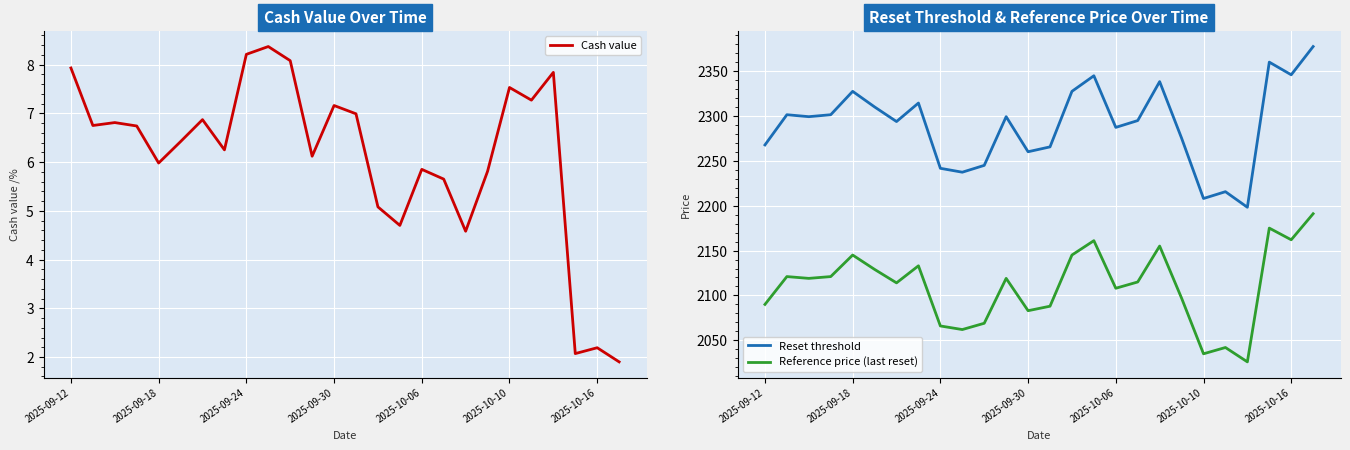

Is this an area chart (filled region under the line)?

No